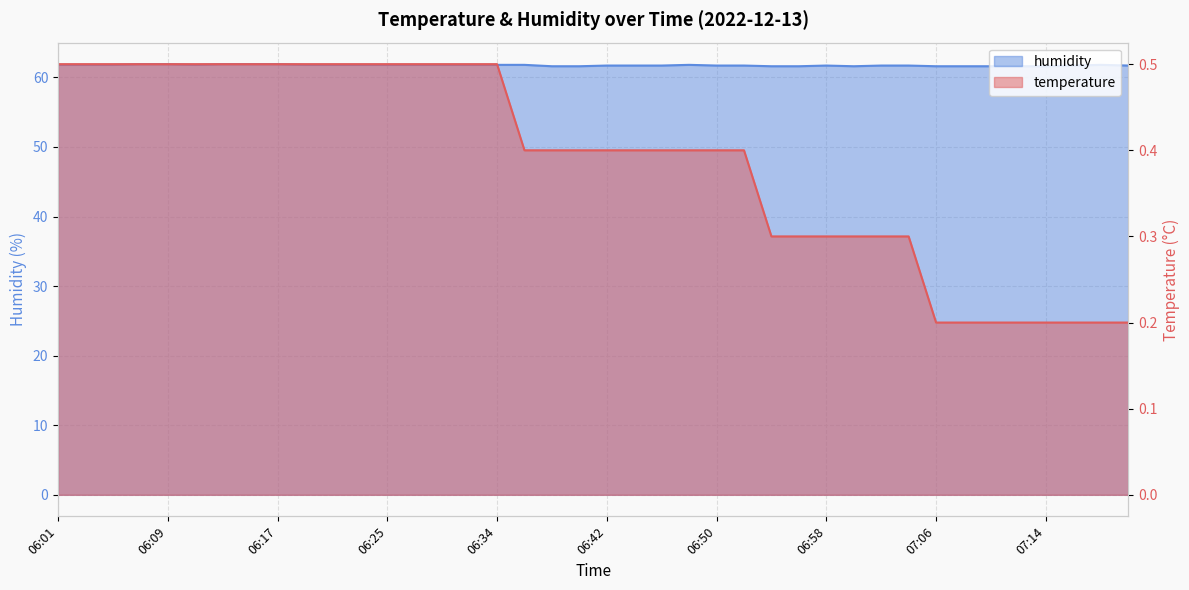

How many lines are shown in the chart?

2